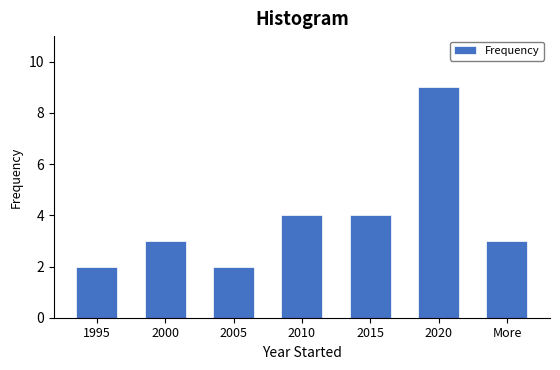

Reading left to right, transcribe all the data shown in this chart.

1995=2	2000=3	2005=2	2010=4	2015=4	2020=9	More=3